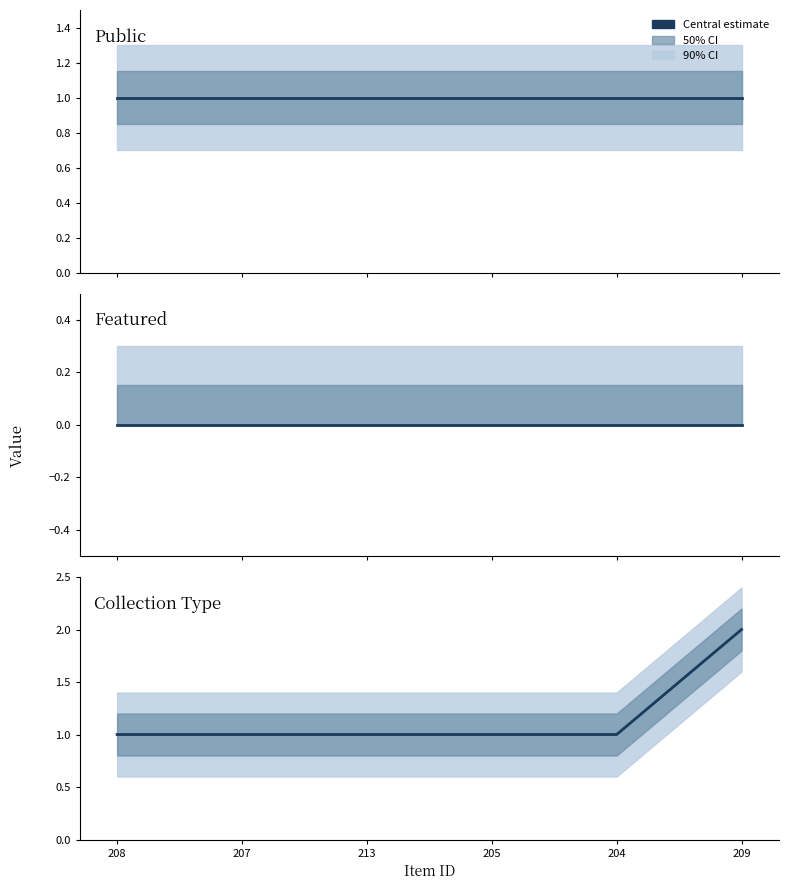

Which series has the widest spread of values?

Collection Type